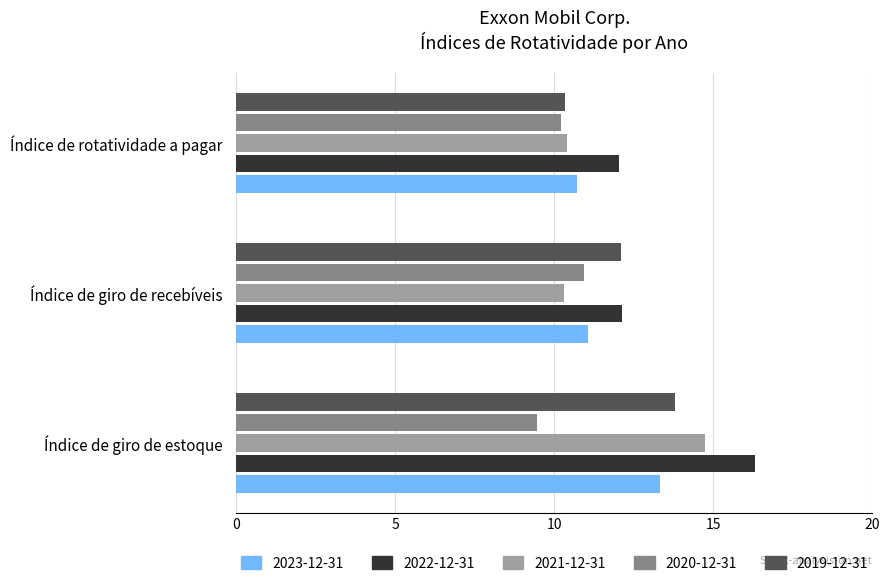

What is the approximate value of 2021-12-31 at Índice de rotatividade a pagar?

10.4